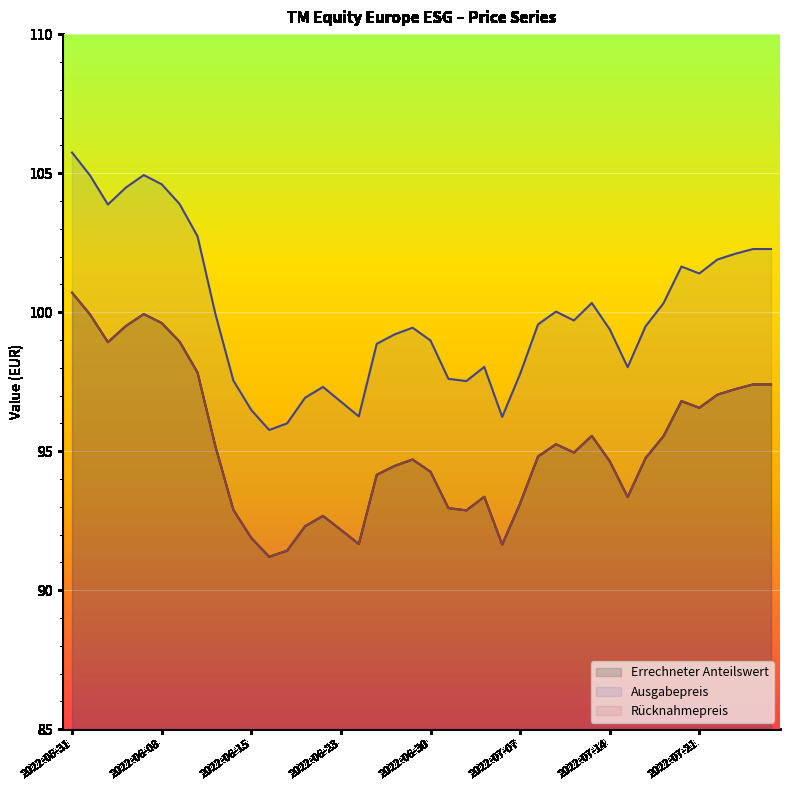

At which category does the chart reach its peak across all series?

2022-05-31